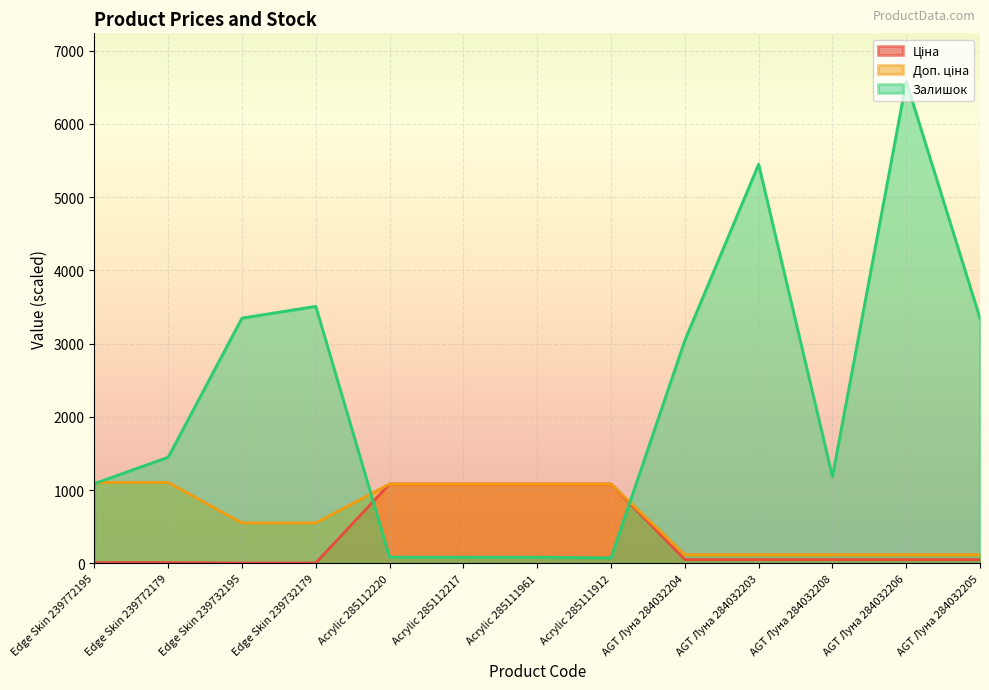

Which series has the largest range (max minus min)?

Залишок